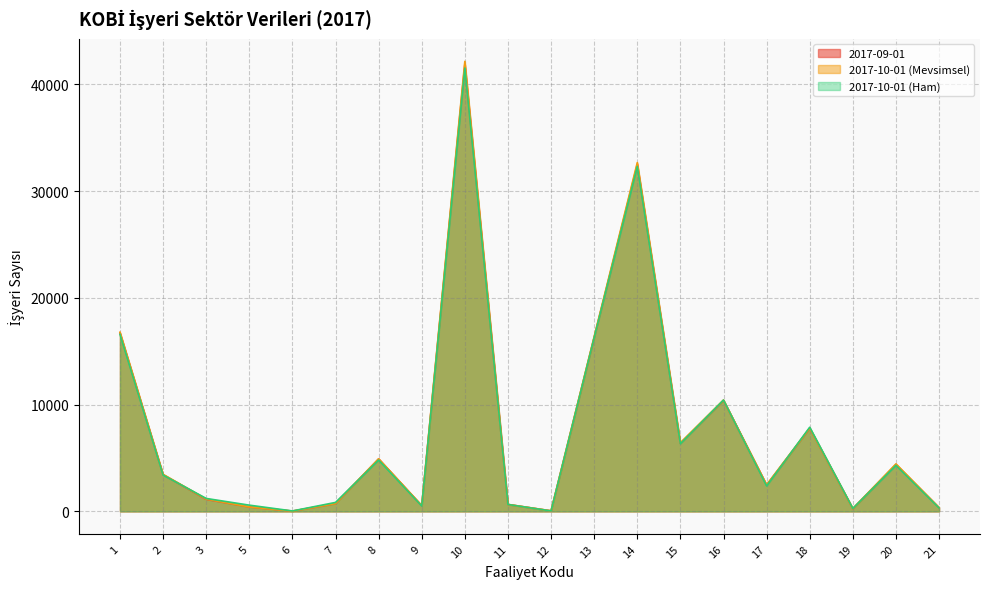

Reading right to left, list all the values displayed in this chart.

2017-09-01: 353	4397	260	7793	2476	10401	6380	32508	16302	54	654	41898	538	4918	736	29	420	1132	3443	16722
2017-10-01 (Mevsimsel): 357	4449	261	7811	2493	10429	6439	32672	16379	54	648	42150	550	4928	738	28	419	1156	3473	16785
2017-10-01 (Ham): 324	4312	279	7884	2386	10432	6341	32311	16286	44	649	41524	507	4809	841	42	585	1213	3403	16581